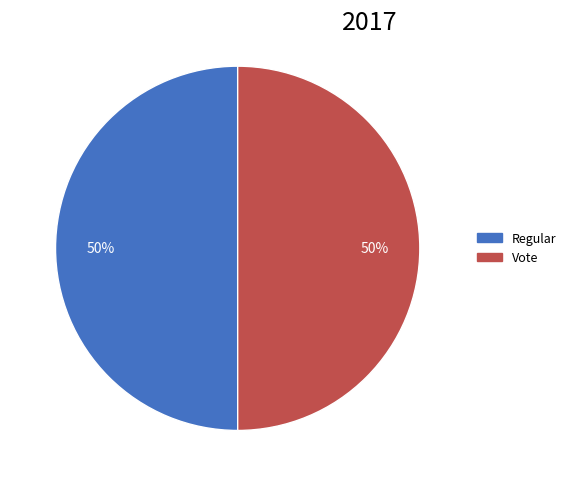

To the nearest percent, what percentage of the pie is Regular?

50%